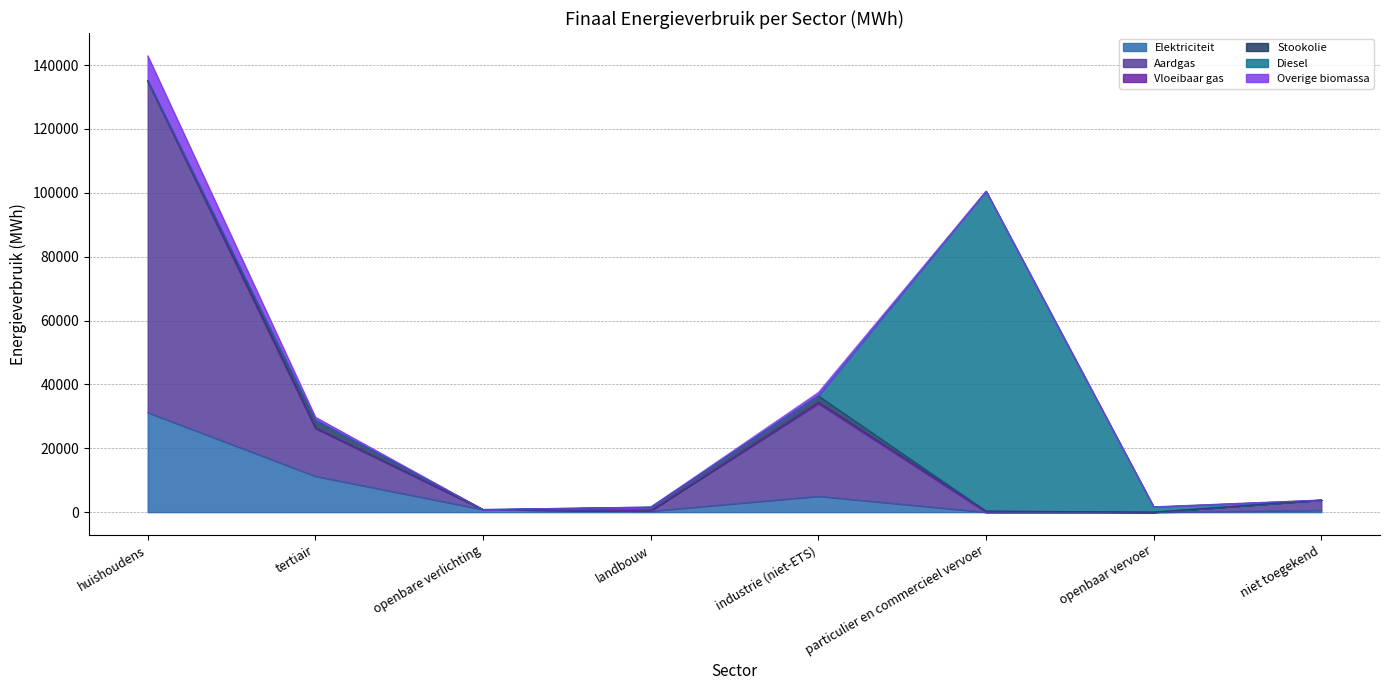

The Overige biomassa series shows 181.3 at landbouw. True or false?

False